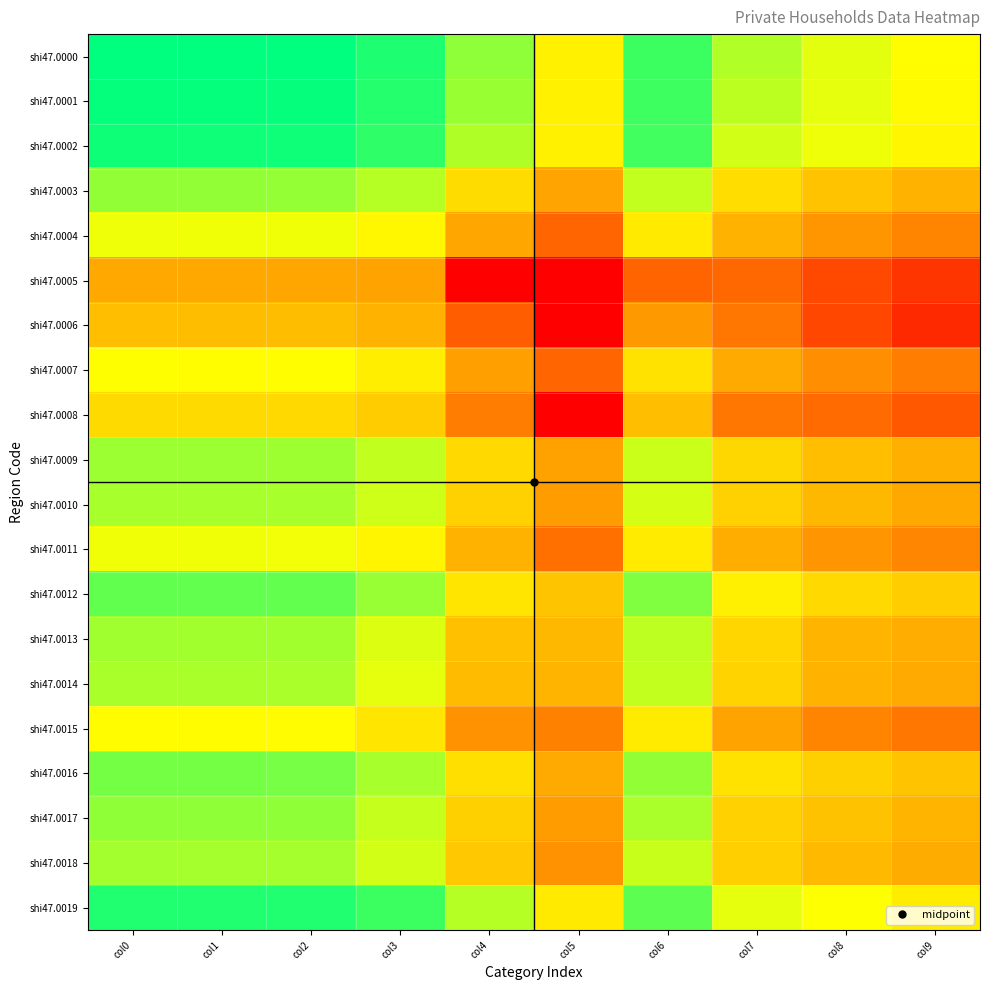

Reading right to left, what are all the values shown in this chart?

shi47.0000: col9=9.7	col8=10.3	col7=11.3	col6=13.5	col5=9.3	col4=12.0	col3=14.1	col2=14.7	col1=14.7	col0=14.7
shi47.0001: col9=9.6	col8=10.3	col7=11.1	col6=13.5	col5=9.3	col4=11.7	col3=14.0	col2=14.6	col1=14.6	col0=14.6
shi47.0002: col9=9.5	col8=10.1	col7=10.7	col6=13.4	col5=9.3	col4=11.3	col3=13.8	col2=14.4	col1=14.4	col0=14.4
shi47.0003: col9=6.9	col8=7.5	col7=8.5	col6=11.0	col5=6.3	col4=8.5	col3=11.2	col2=11.9	col1=11.9	col0=11.9
shi47.0004: col9=5.1	col8=5.8	col7=6.9	col6=9.0	col5=3.9	col4=6.4	col3=9.5	col2=10.1	col1=10.1	col0=10.1
shi47.0005: col9=2.1	col8=2.8	col7=4.0	col6=3.9	col5=0.0	col4=0.0	col3=6.3	col2=6.4	col1=6.5	col0=6.5
shi47.0006: col9=1.6	col8=2.8	col7=4.6	col6=5.9	col5=0.0	col4=3.6	col3=6.9	col2=7.3	col1=7.3	col0=7.3
shi47.0007: col9=4.8	col8=5.5	col7=6.6	col6=8.7	col5=3.9	col4=6.1	col3=9.2	col2=9.7	col1=9.7	col0=9.8
shi47.0008: col9=3.4	col8=4.1	col7=4.6	col6=7.4	col5=0.0	col4=4.8	col3=7.8	col2=8.4	col1=8.4	col0=8.4
shi47.0009: col9=6.7	col8=7.3	col7=8.3	col6=10.8	col5=6.2	col4=8.3	col3=11.0	col2=11.7	col1=11.7	col0=11.7
shi47.0010: col9=6.5	col8=7.1	col7=8.1	col6=10.6	col5=6.1	col4=8.1	col3=10.8	col2=11.5	col1=11.5	col0=11.5
shi47.0011: col9=5.2	col8=5.7	col7=6.7	col6=9.1	col5=4.3	col4=6.9	col3=9.4	col2=10.0	col1=10.1	col0=10.1
shi47.0012: col9=7.9	col8=8.3	col7=9.2	col6=12.2	col5=7.6	col4=8.8	col3=11.8	col2=12.8	col1=12.8	col0=12.8
shi47.0013: col9=6.7	col8=7.0	col7=8.3	col6=11.1	col5=7.1	col4=7.4	col3=10.5	col2=11.6	col1=11.6	col0=11.6
shi47.0014: col9=6.6	col8=6.8	col7=8.1	col6=10.9	col5=7.0	col4=7.2	col3=10.3	col2=11.4	col1=11.4	col0=11.4
shi47.0015: col9=4.6	col8=5.1	col7=6.3	col6=9.0	col5=5.0	col4=5.6	col3=8.8	col2=9.7	col1=9.7	col0=9.7
shi47.0016: col9=7.5	col8=8.0	col7=8.7	col6=11.9	col5=6.6	col4=8.6	col3=11.5	col2=12.4	col1=12.4	col0=12.5
shi47.0017: col9=7.0	col8=7.5	col7=8.1	col6=11.4	col5=6.1	col4=8.0	col3=10.9	col2=11.9	col1=11.9	col0=11.9
shi47.0018: col9=6.6	col8=7.2	col7=8.0	col6=10.9	col5=5.6	col4=7.7	col3=10.7	col2=11.5	col1=11.5	col0=11.5
shi47.0019: col9=9.1	col8=9.8	col7=10.3	col6=12.9	col5=9.0	col4=11.2	col3=13.6	col2=14.1	col1=14.1	col0=14.1